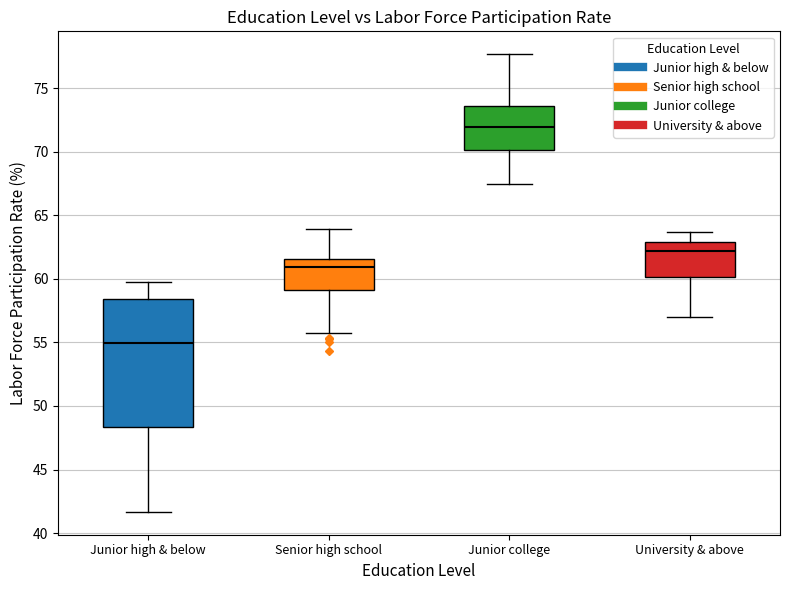

Which box is the tallest, from its lower edge to its upper edge?

Junior high & below